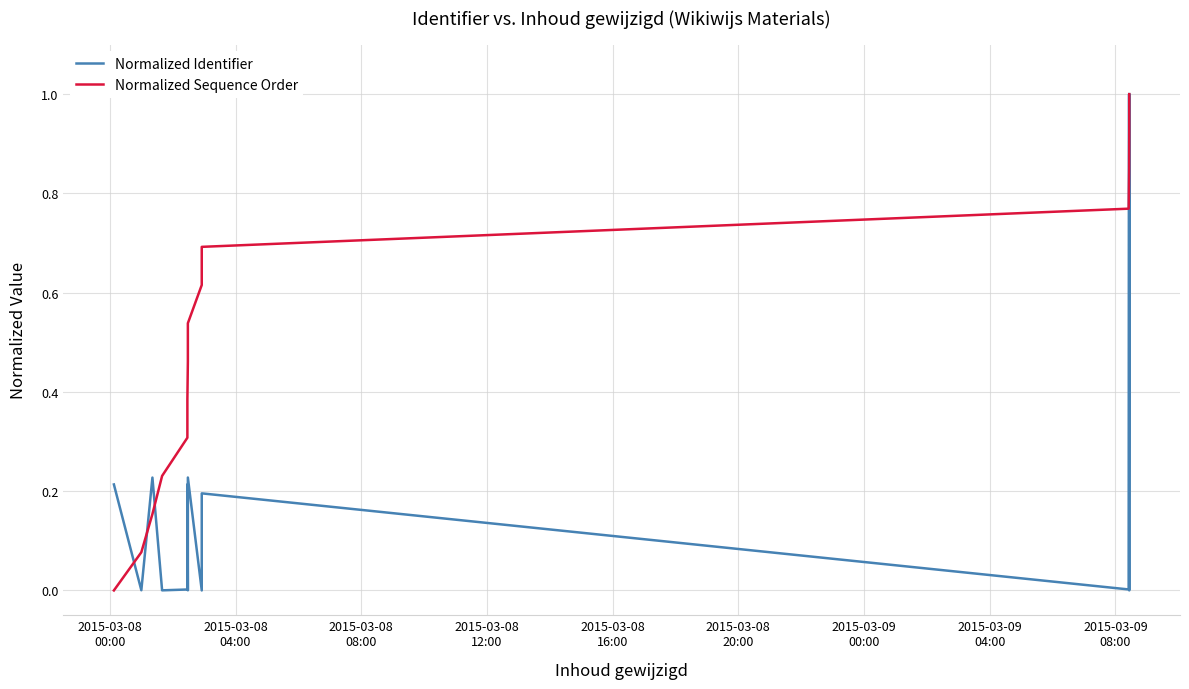

True or false: Normalized Sequence Order and Normalized Identifier intersect in this chart.

True